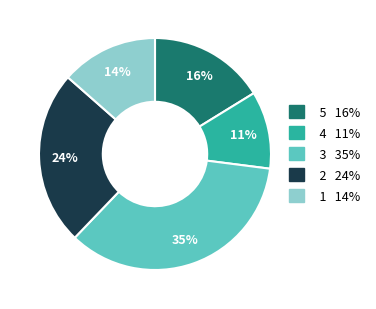

Count the number of slices in the pie.

5